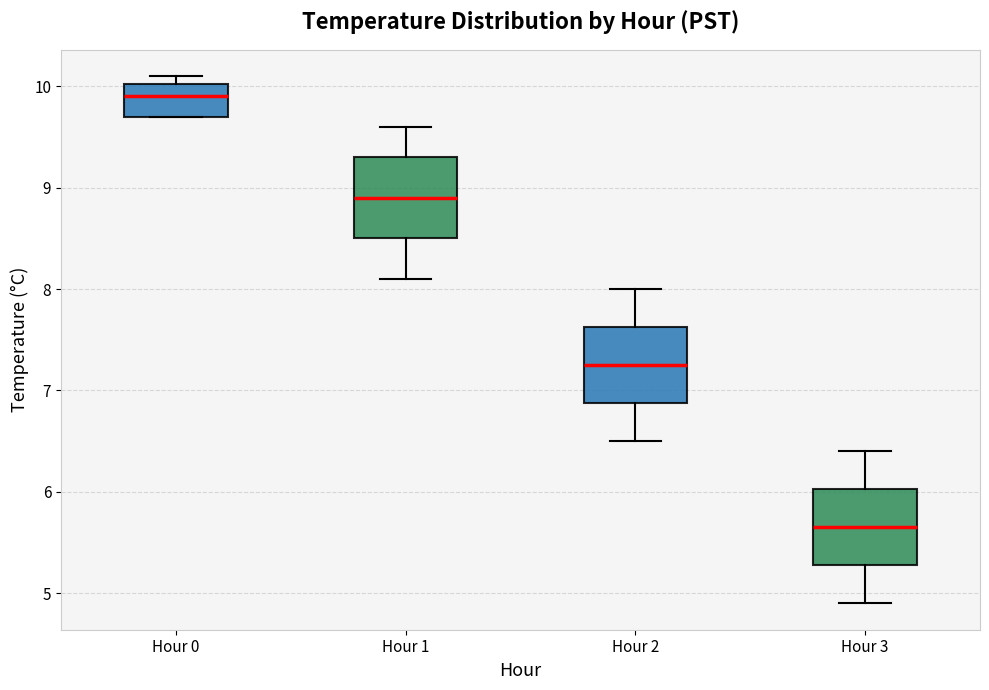

Where is the upper edge of the box for Hour 3 on the y-axis? The values are not printed on the chart, so give them approximately, as read against the axis.

6.0